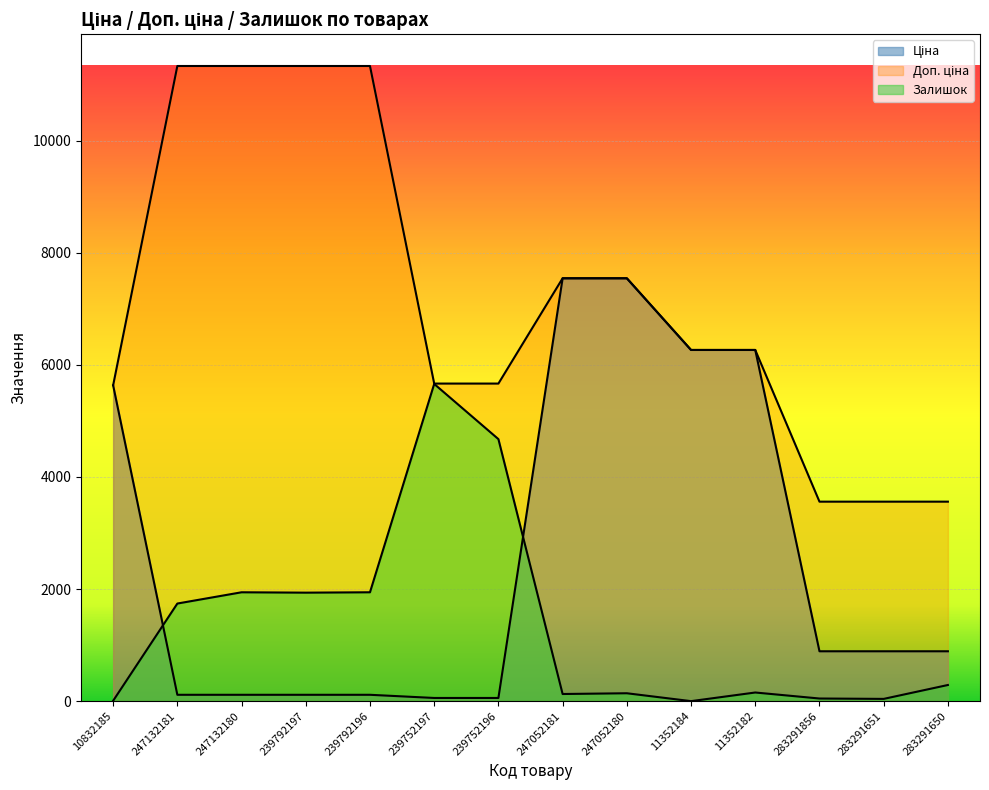

What is the average value of the Залишок series?

1335.9